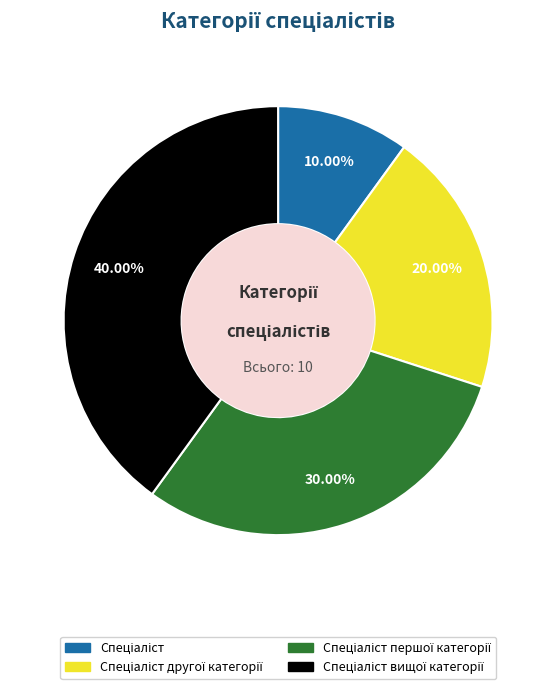

Does any single category account for the majority?

No